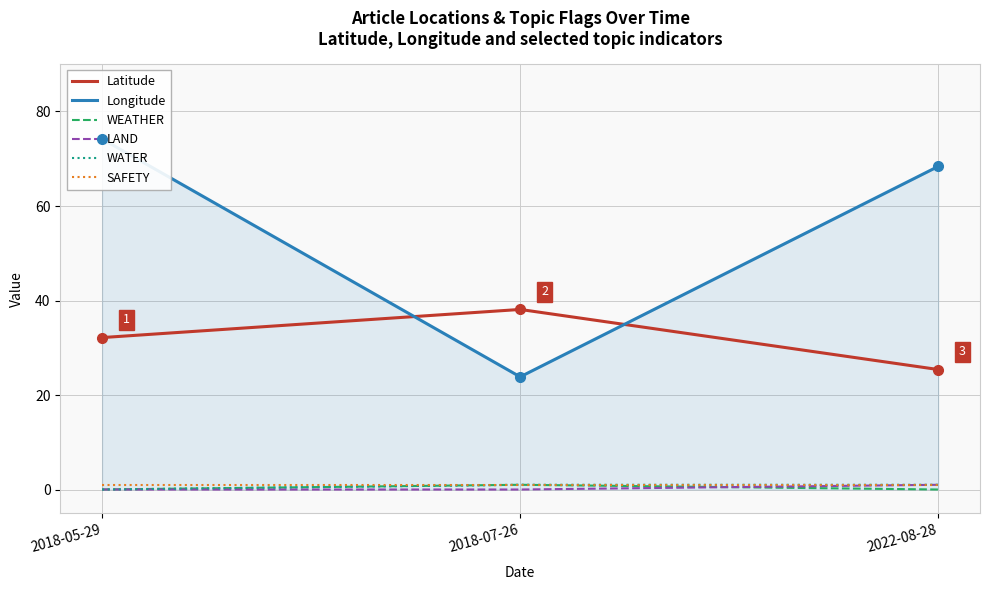

Between 2018-07-26 and 2022-08-28, which series saw the biggest shift?

Longitude